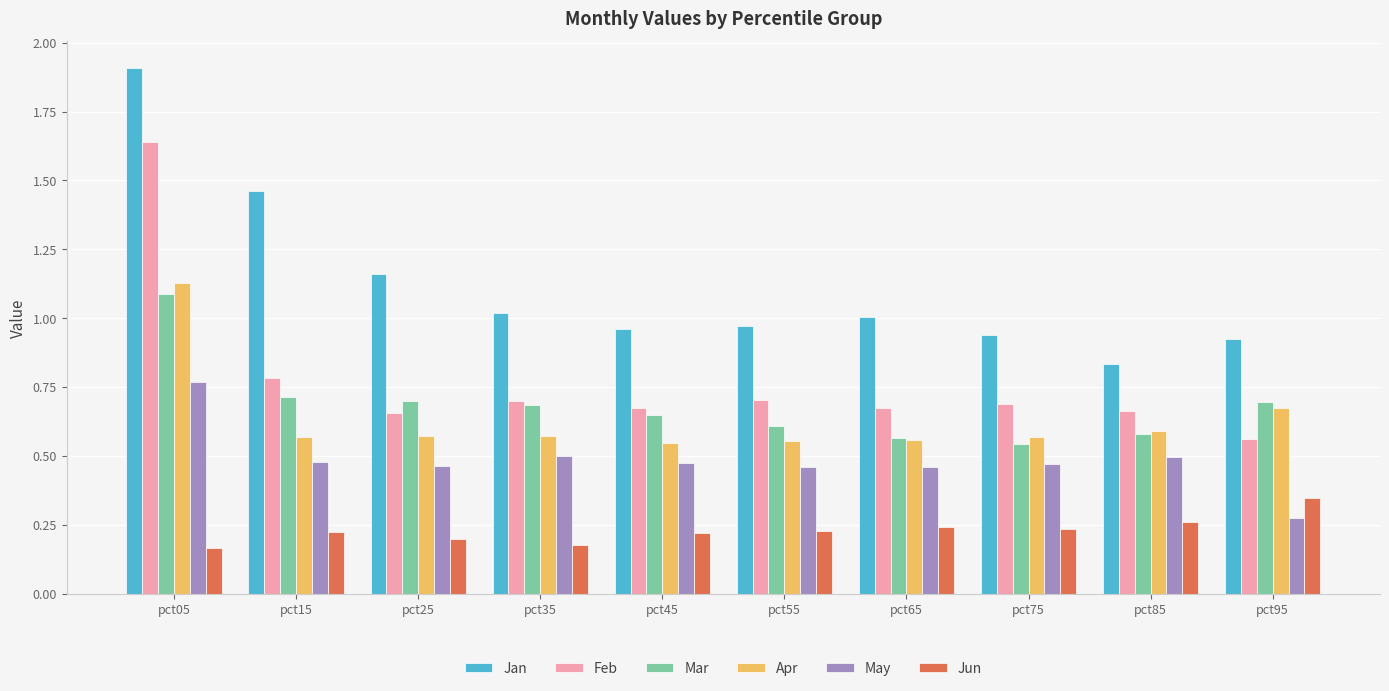

Which series changed the most between pct05 and pct35?

Feb